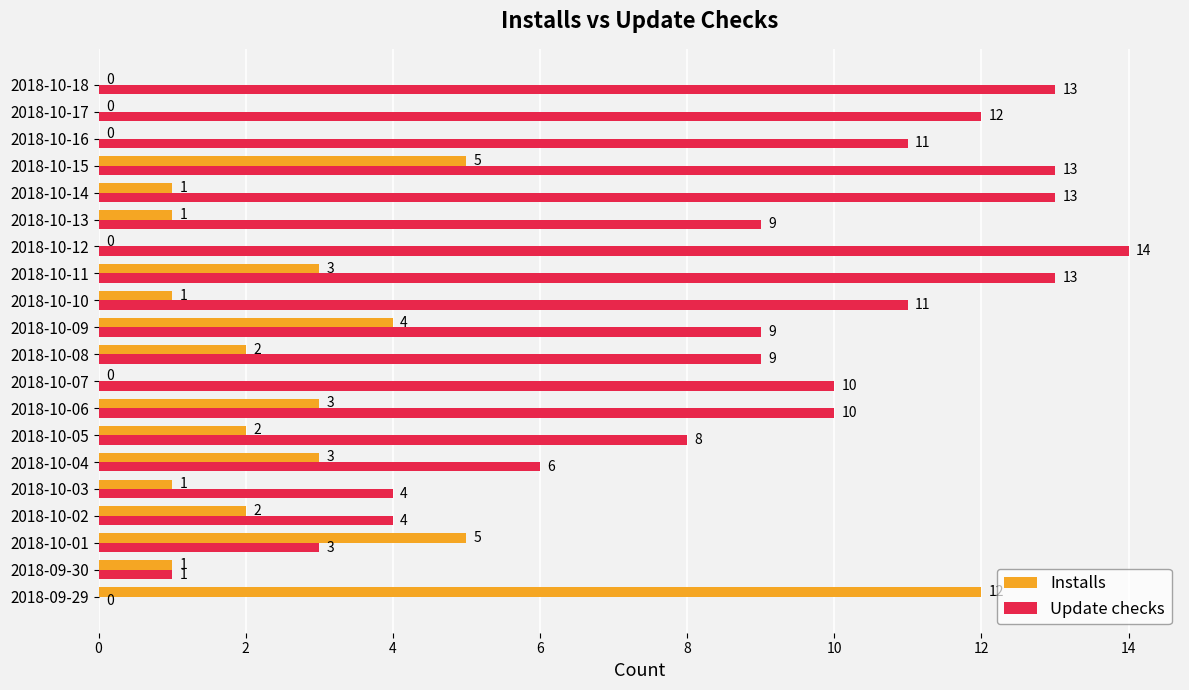

The value of Update checks at 2018-10-04 is 6. True or false?

True